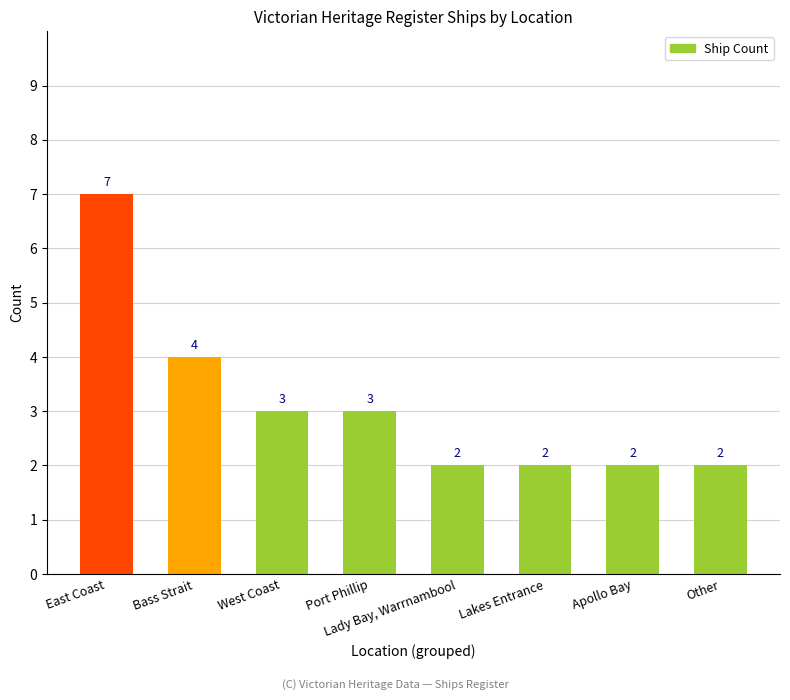

True or false: the data shows 3 at West Coast.

True